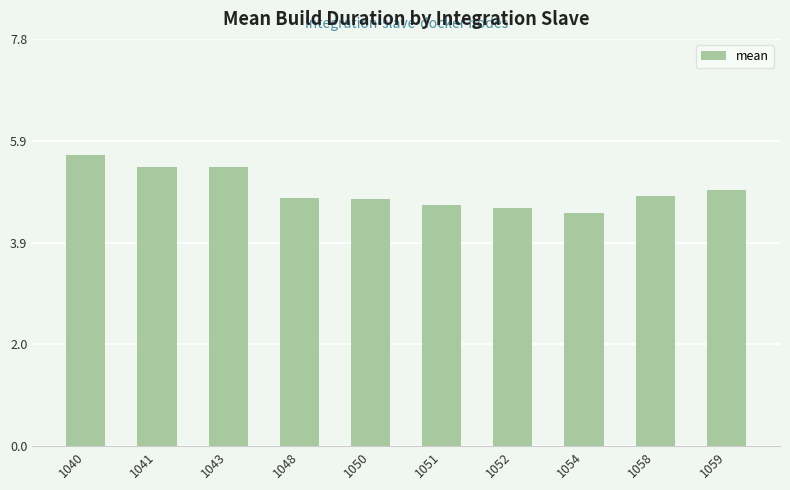

What is the sum of all values?

49.3